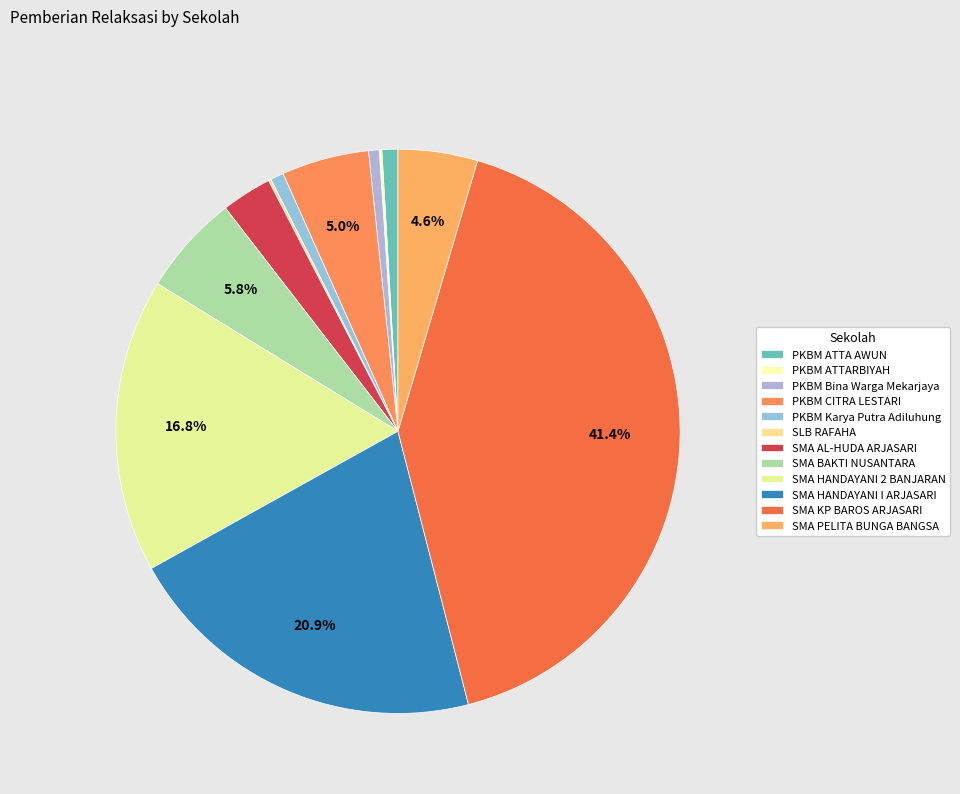

What is the total percentage of PKBM ATTA AWUN and PKBM ATTARBIYAH?

1.1%